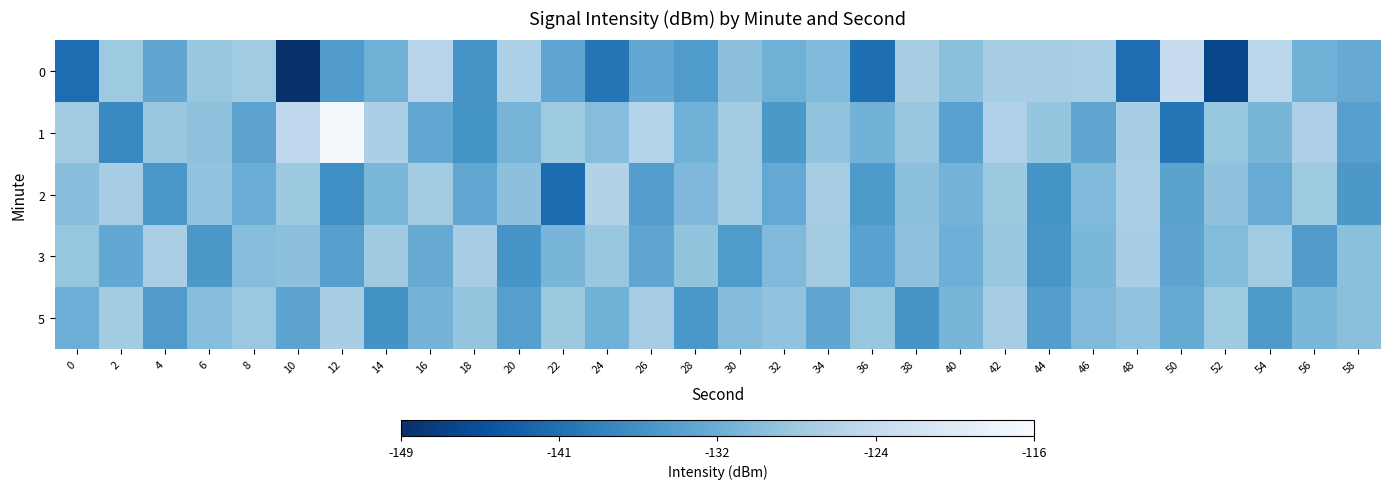

How many distinct data groups are displayed?

5